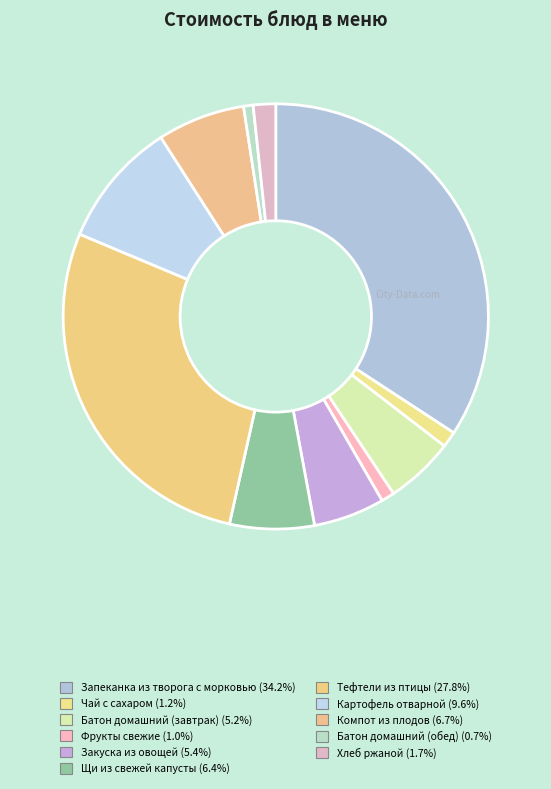

How many segments does this pie chart have?

11